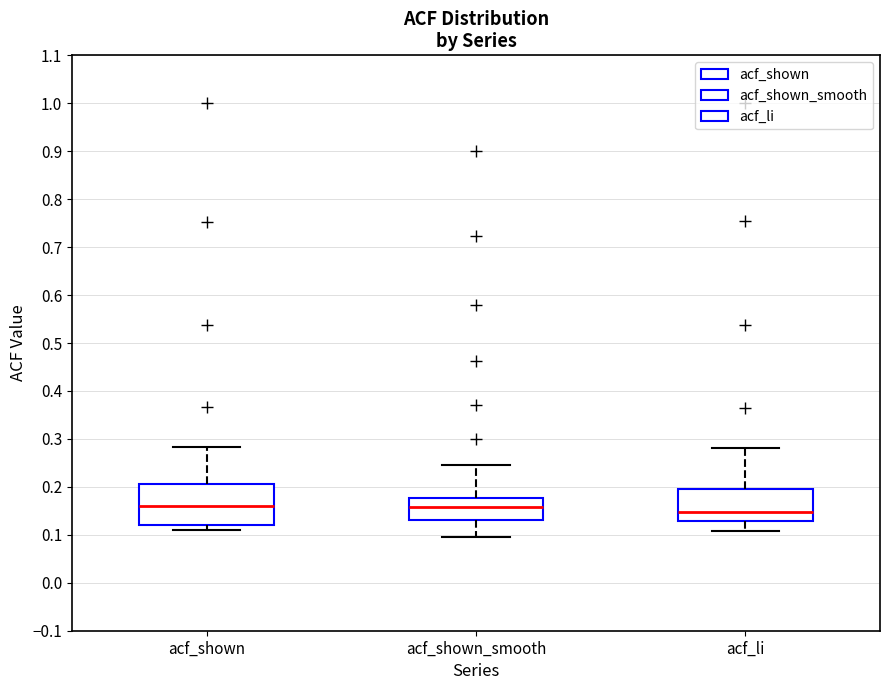

Which box is the tallest, from its lower edge to its upper edge?

acf_shown